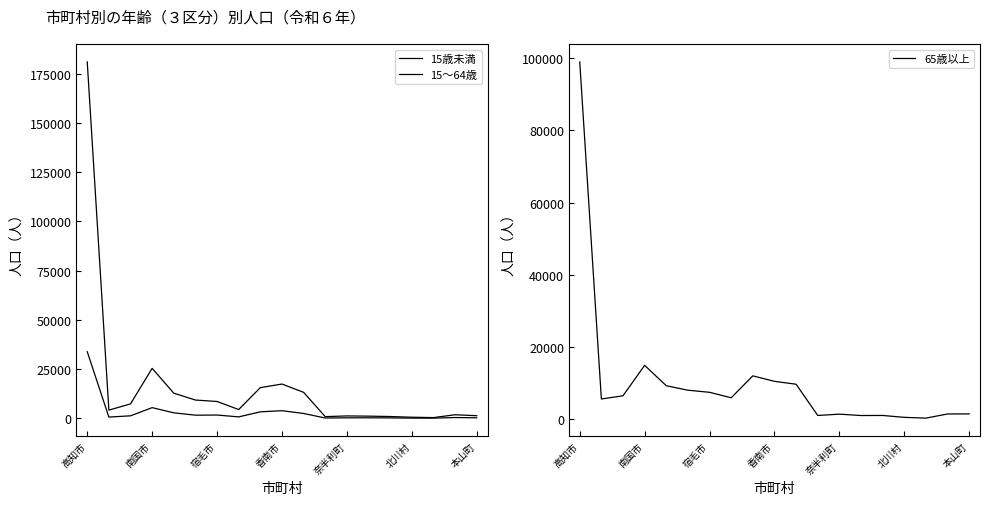

What is the difference between the 15歳未満 values at 12 and 14?

39